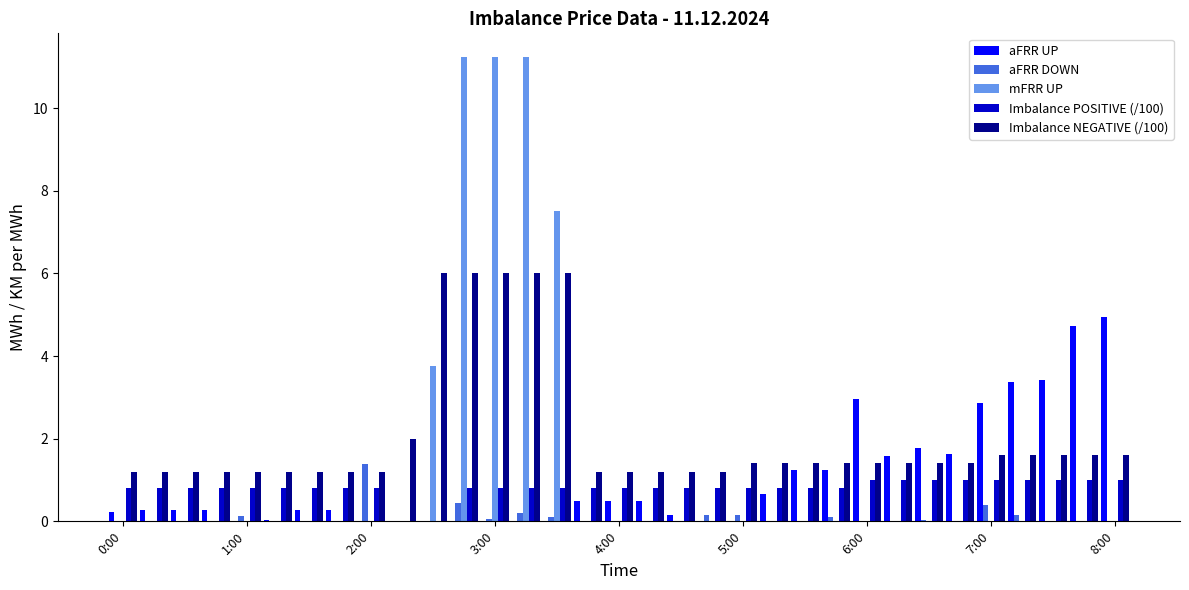

How many distinct data groups are displayed?

5